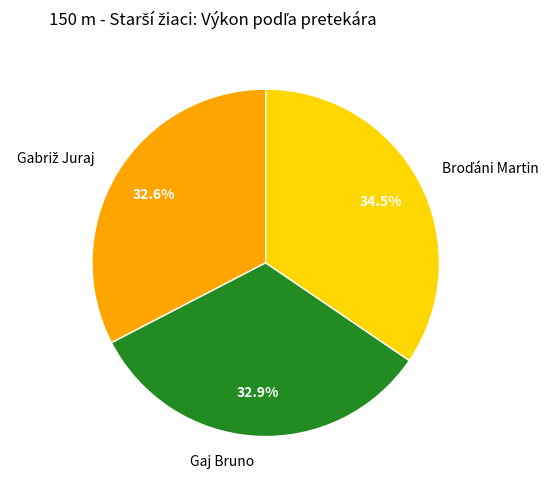

What percentage is the Gaj Bruno slice, to the nearest percent?

33%